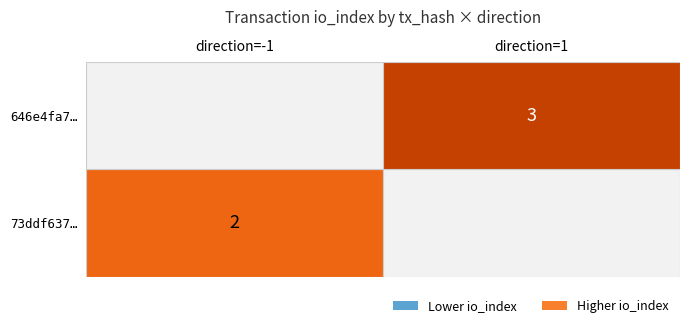

Rank the series by their average value, from lowest to highest.

73ddf637…, 646e4fa7…